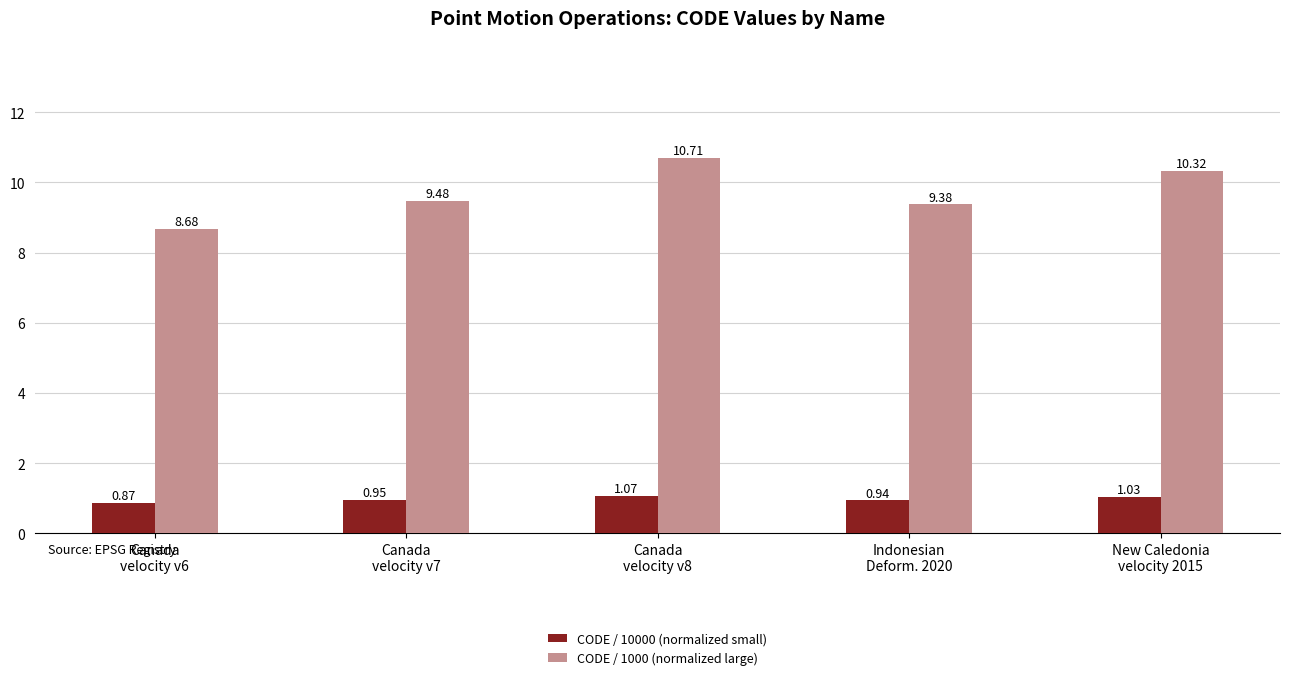

What is the sum of the CODE / 1000 (normalized large) values at New Caledonia
velocity 2015 and Canada
velocity v7?

19.8